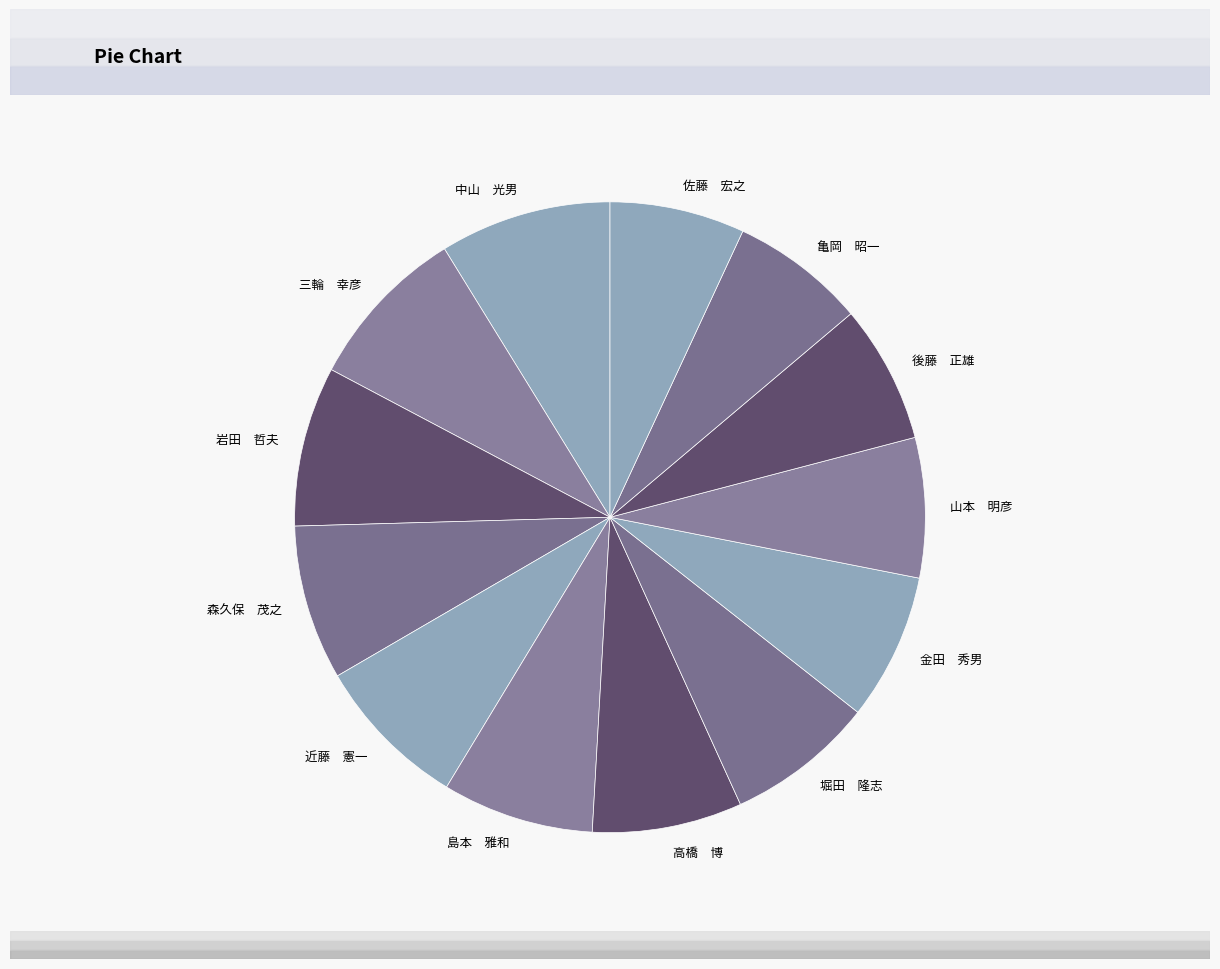

Do 佐藤 宏之 and 三輪 幸彦 together represent more than half of the pie?

No